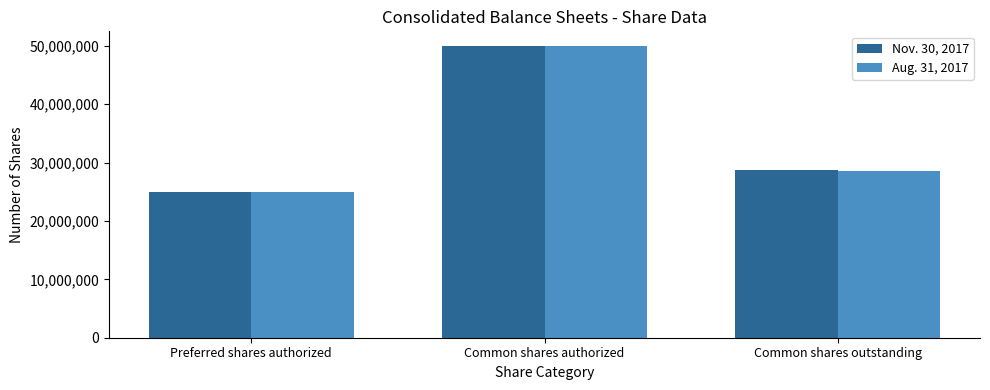

Between Common shares authorized and Common shares outstanding, which series saw the biggest shift?

Aug. 31, 2017